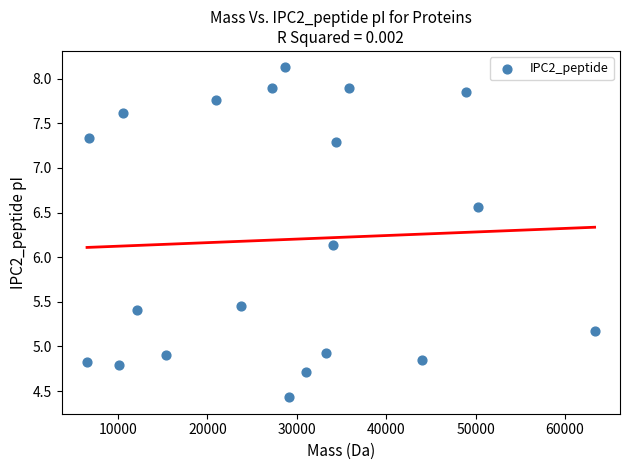

What Y value in the scatter plot is closest to 6?

6.1